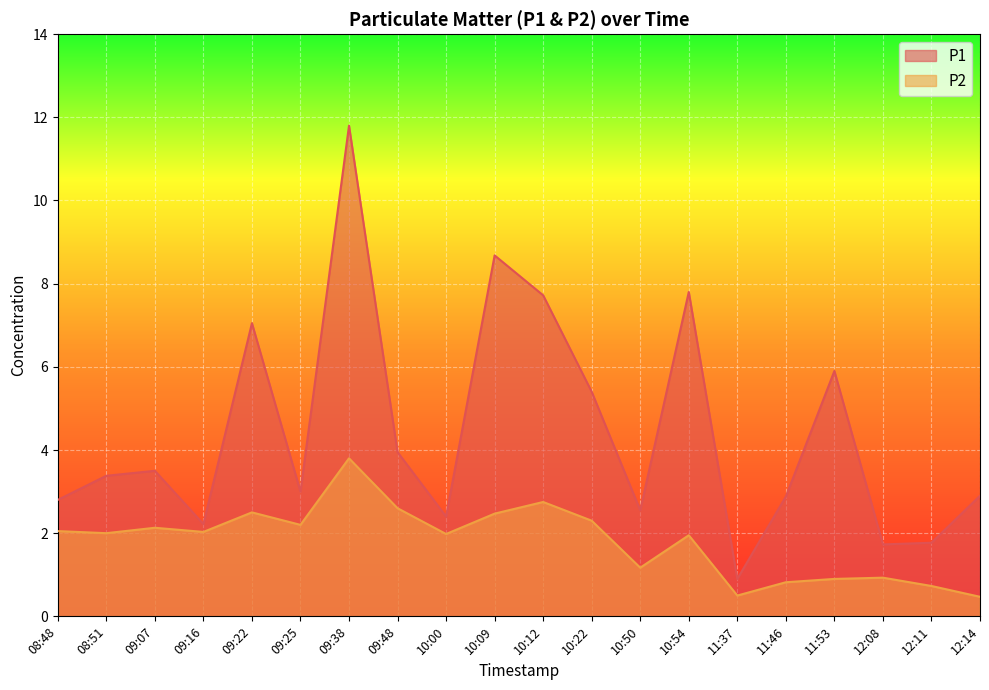

How many interior local valleys does the P1 series have?

6